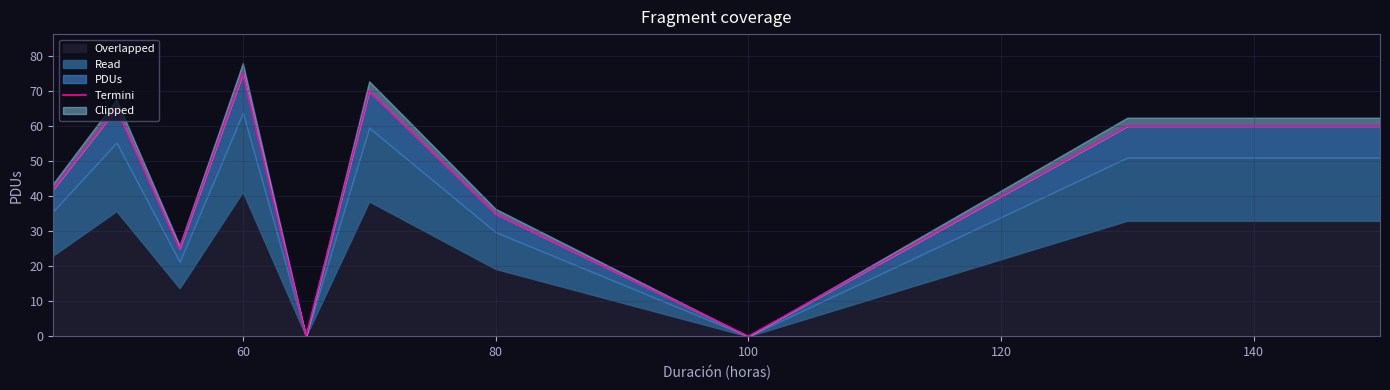

Where does the data first go above 60?

60